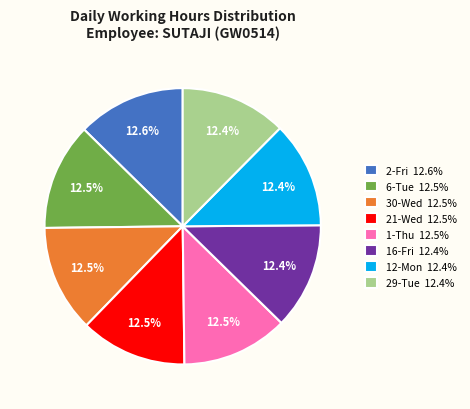

What is the total percentage of 29-Tue 12.4% and 1-Thu 12.5%?

24.9%